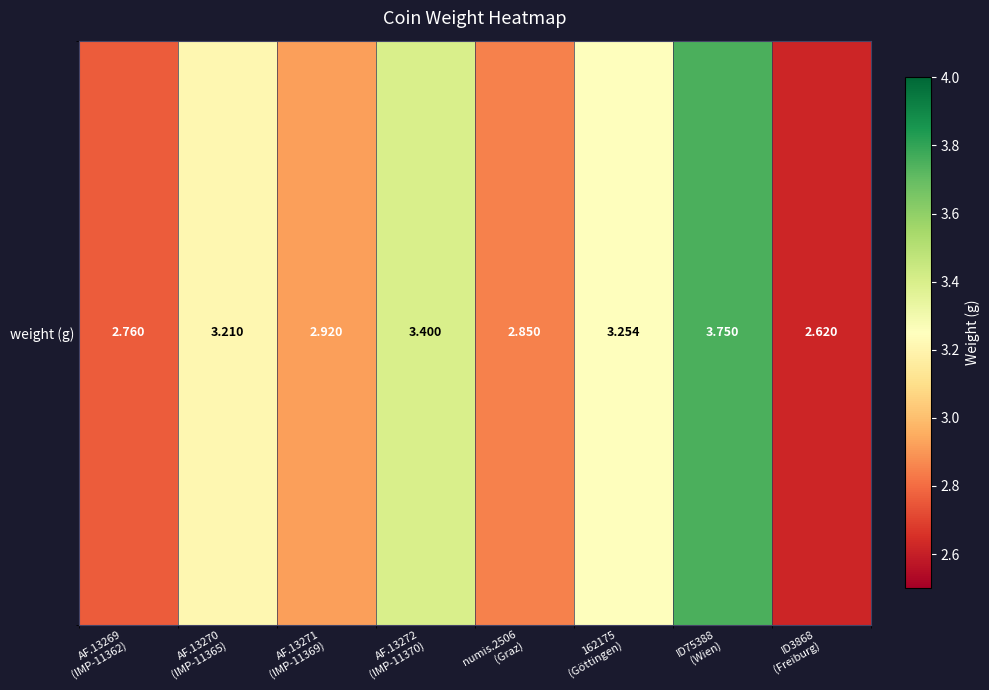

Reading left to right, list all the values displayed in this chart.

AF.13269
(IMP-11362)=2.8	AF.13270
(IMP-11365)=3.2	AF.13271
(IMP-11369)=2.9	AF.13272
(IMP-11370)=3.4	numis.2506
(Graz)=2.9	162175
(Göttingen)=3.3	ID75388
(Wien)=3.8	ID3868
(Freiburg)=2.6